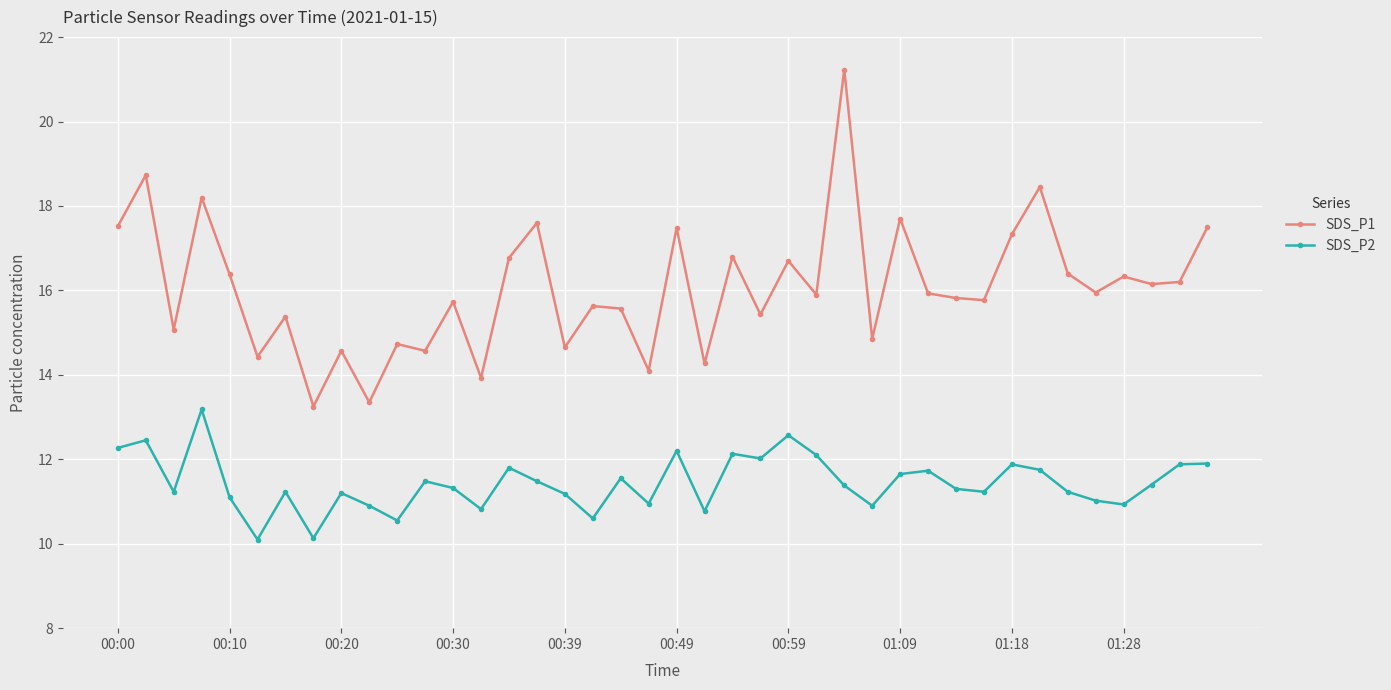

Which series has the widest spread of values?

SDS_P1